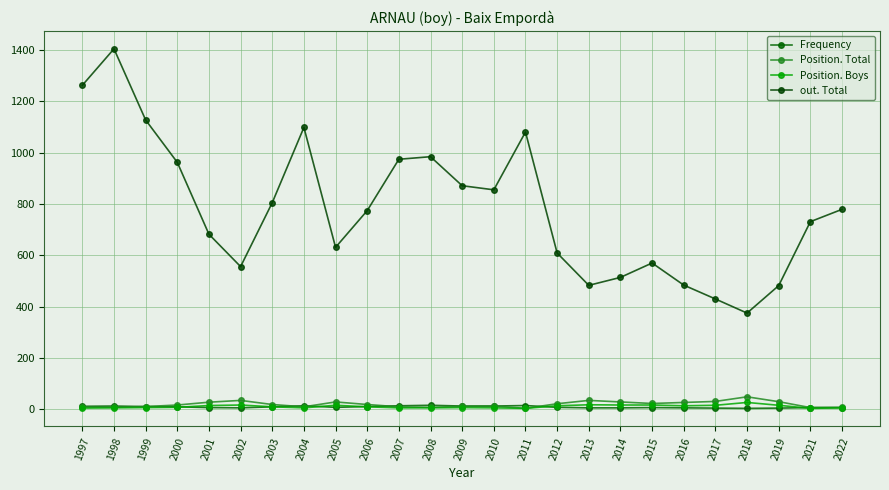

Reading left to right, extract all data points from this chart.

Frequency: 1997=12	1998=13	1999=11	2000=10	2001=7	2002=6	2003=10	2004=14	2005=8	2006=11	2007=14	2008=16	2009=13	2010=13	2011=15	2012=8	2013=6	2014=6	2015=7	2016=6	2017=5	2018=4	2019=5	2021=7	2022=7
Position. Total: 1997=9	1998=8	1999=11	2000=17	2001=28	2002=35	2003=19	2004=10	2005=29	2006=19	2007=10	2008=8	2009=12	2010=13	2011=4	2012=22	2013=35	2014=29	2015=23	2016=27	2017=31	2018=49	2019=30	2021=7	2022=8
Position. Boys: 1997=5	1998=6	1999=7	2000=8	2001=15	2002=17	2003=10	2004=6	2005=16	2006=10	2007=6	2008=6	2009=7	2010=6	2011=4	2012=14	2013=18	2014=17	2015=17	2016=14	2017=16	2018=27	2019=16	2021=4	2022=6
out. Total: 1997=1262	1998=1404	1999=1127	2000=962	2001=682	2002=556	2003=805	2004=1098	2005=631	2006=774	2007=974	2008=984	2009=871	2010=855	2011=1080	2012=609	2013=483	2014=514	2015=570	2016=484	2017=430	2018=375	2019=482	2021=731	2022=779